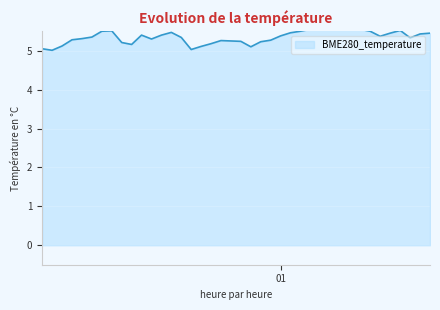

What is the change in value from 2023/12/06 00:25:51 to 2023/12/06 00:28:17?

-0.1